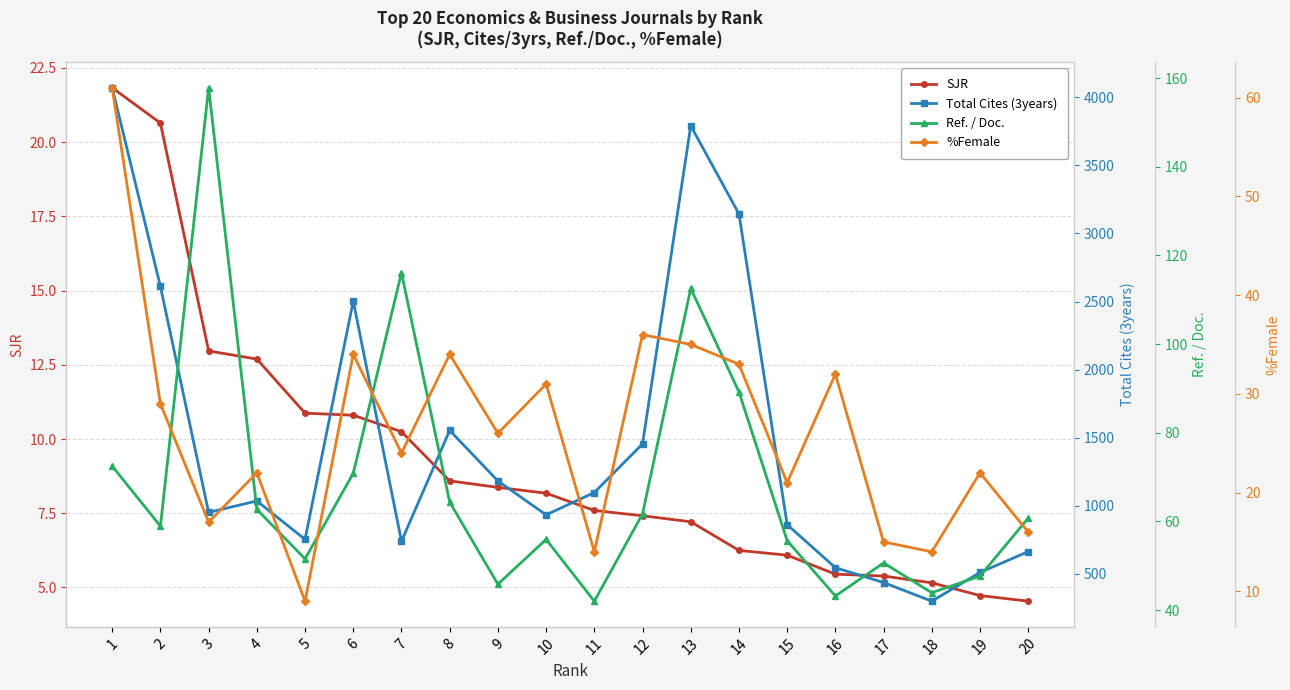

What are all the series names shown in the legend?

SJR, Total Cites (3years), Ref. / Doc., %Female